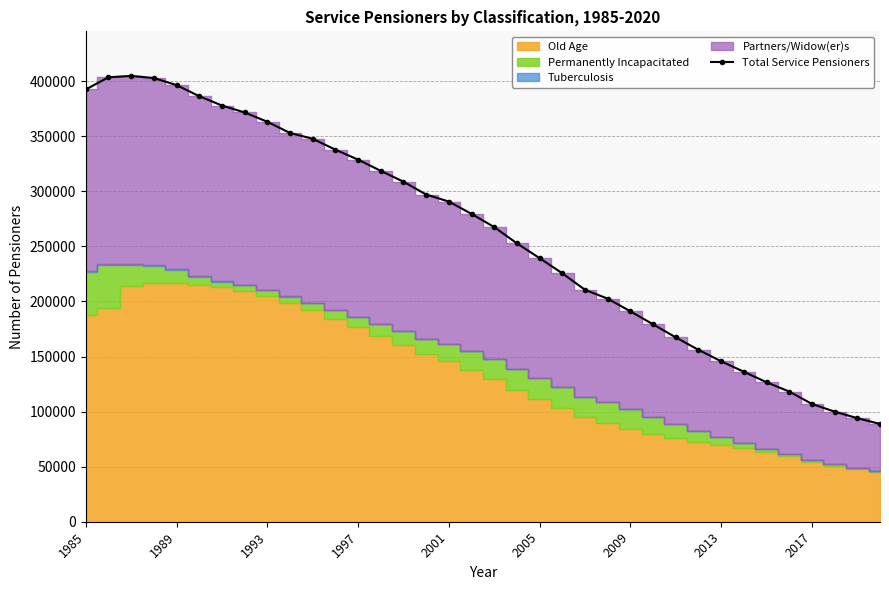

What is the ratio of the value at 27 to the value at 31?

1.3